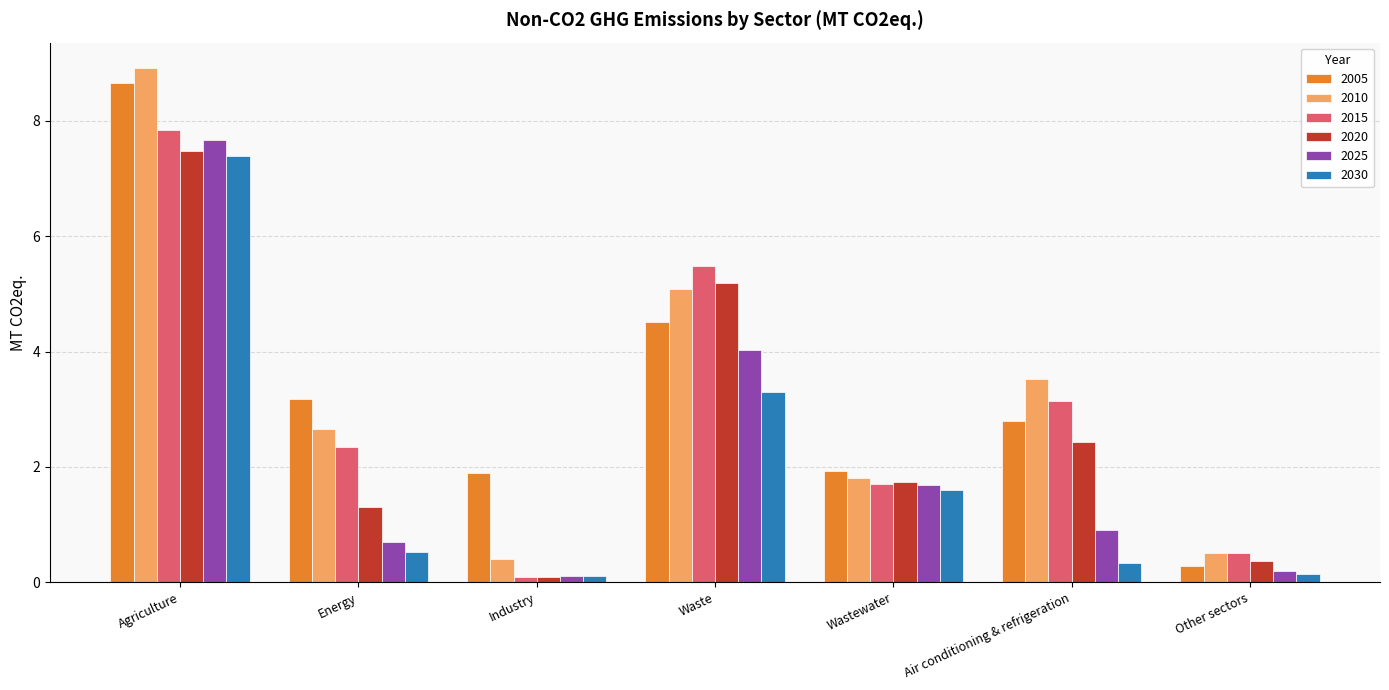

At which category is the sum across all series the highest?

Agriculture